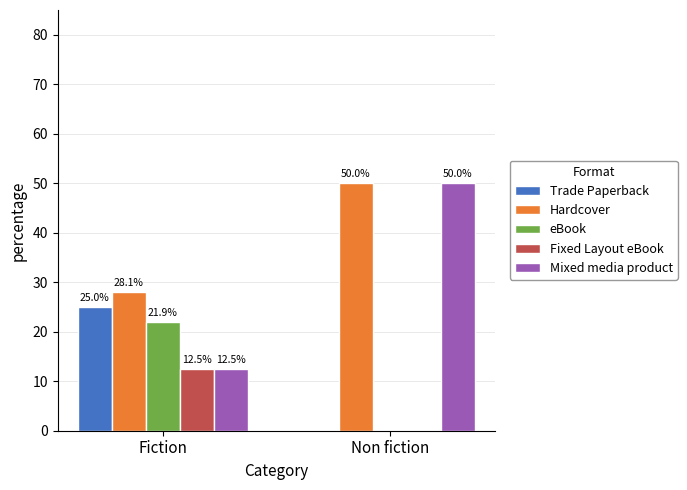

The value of Trade Paperback at Non fiction is 0.0. True or false?

True